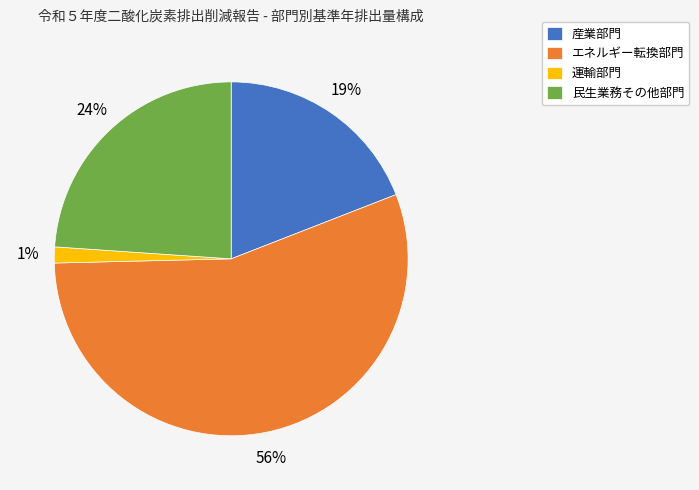

What is the smallest slice in the pie chart?

運輸部門